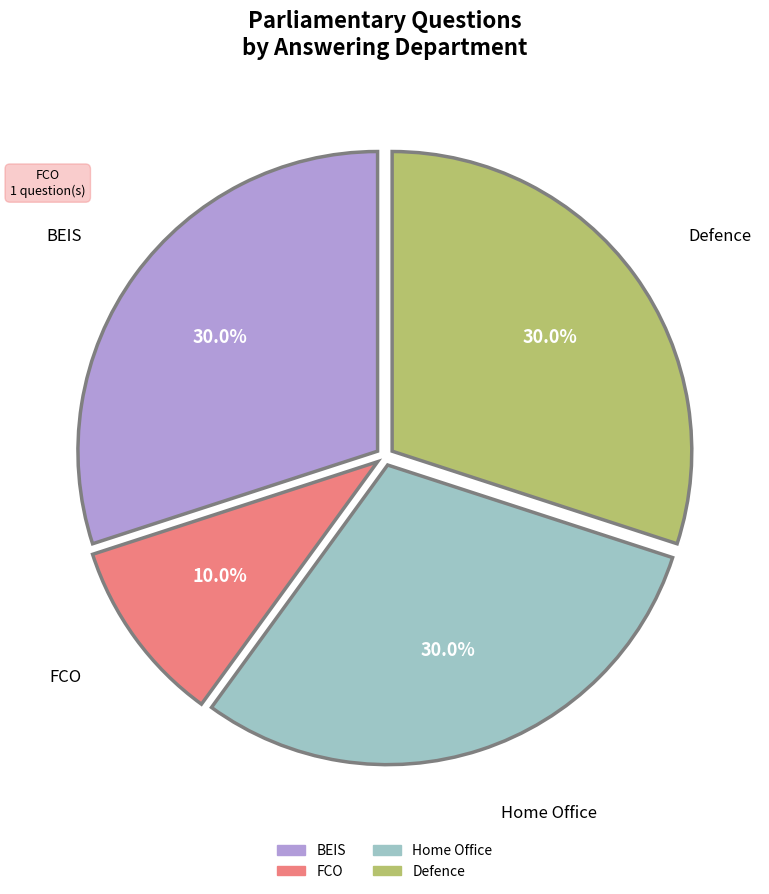

Is there any slice that represents more than half of the pie?

No